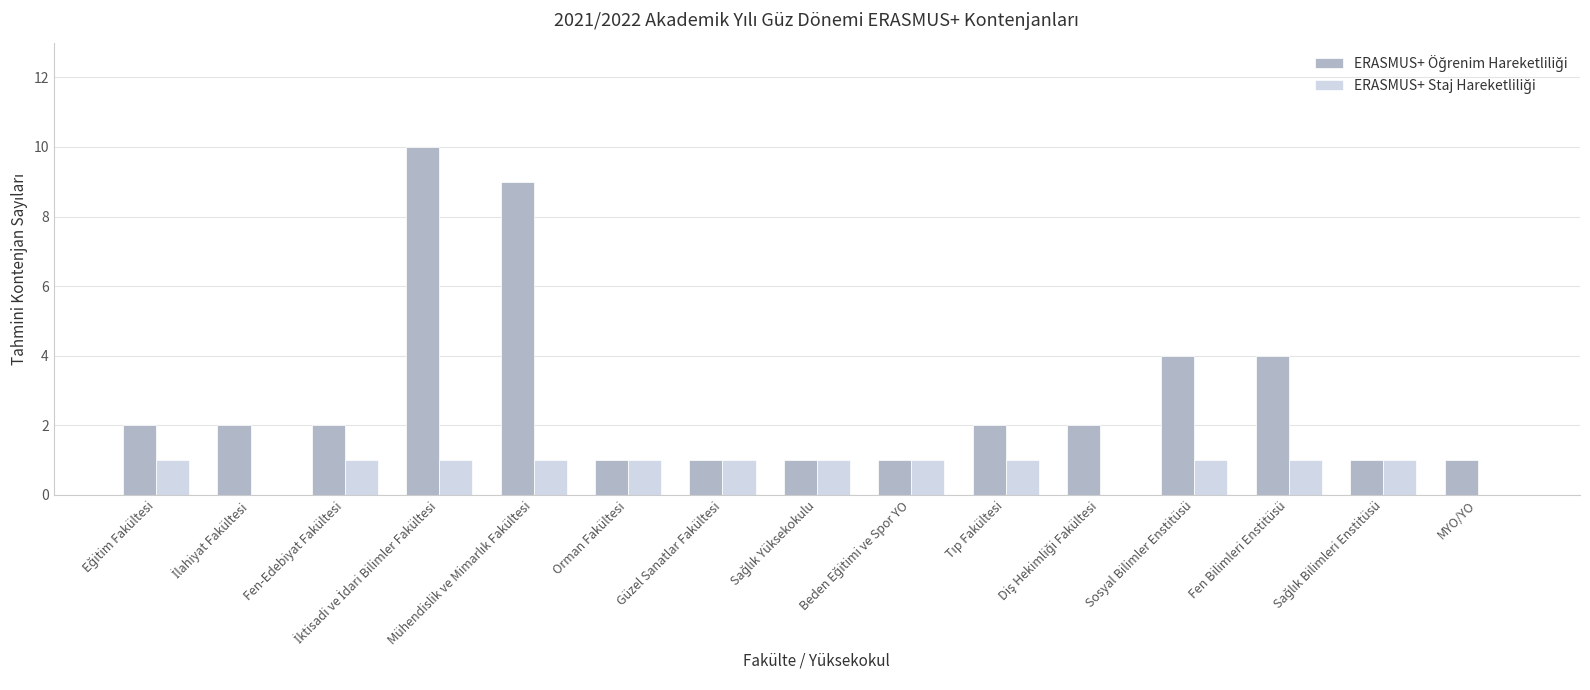

What is the total value across all series at Sosyal Bilimler Enstitüsü?

5